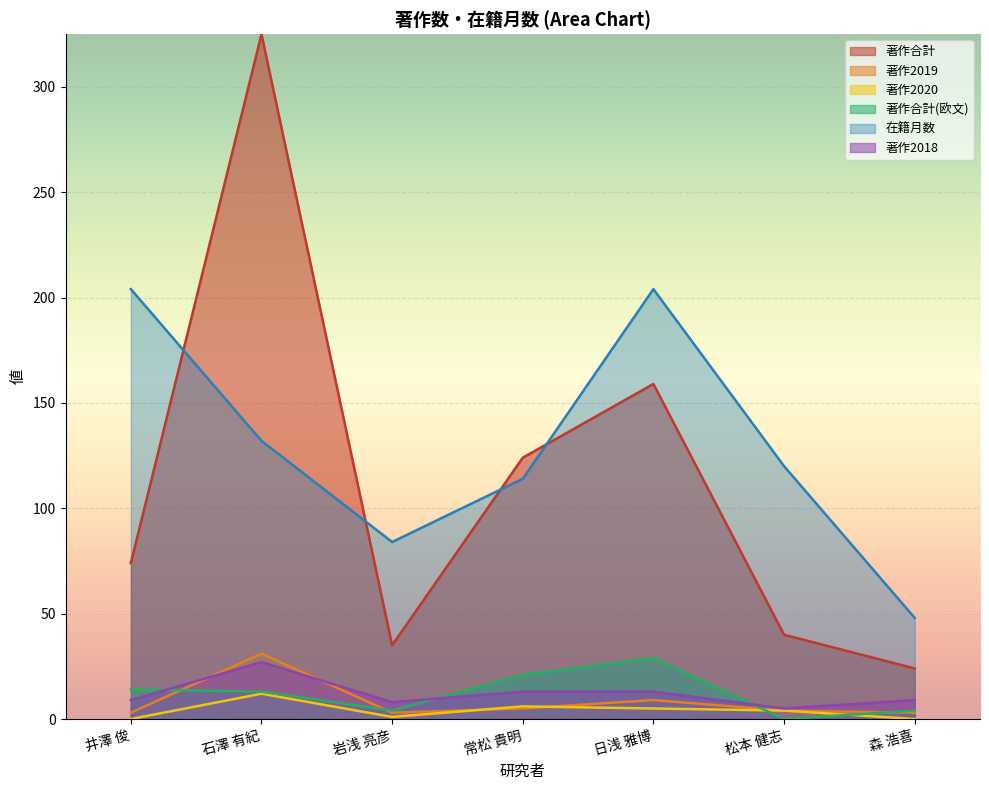

At which label does 著作2018 first exceed 9?

石澤 有紀